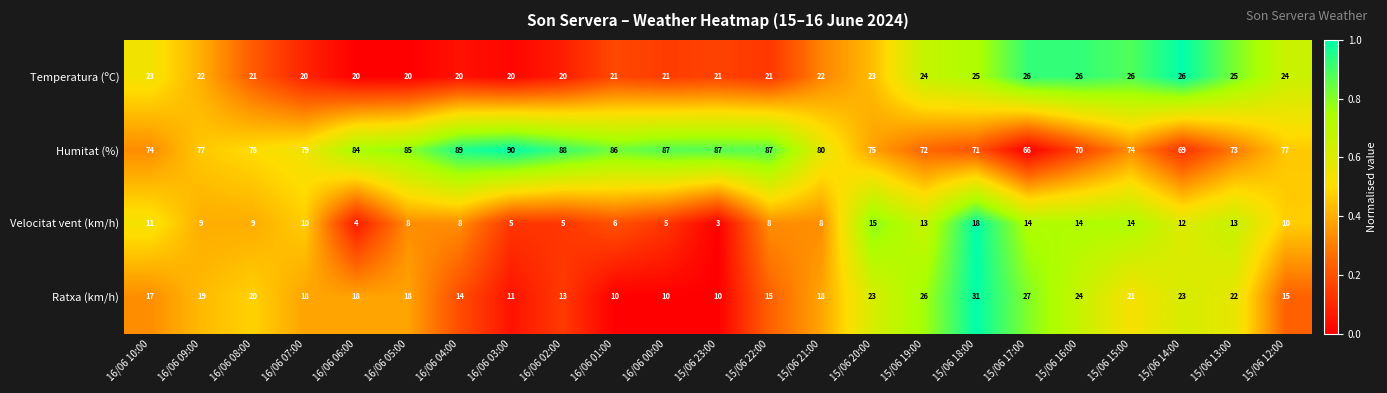

What is the difference between the highest and lowest values at 15/06 22:00?

79